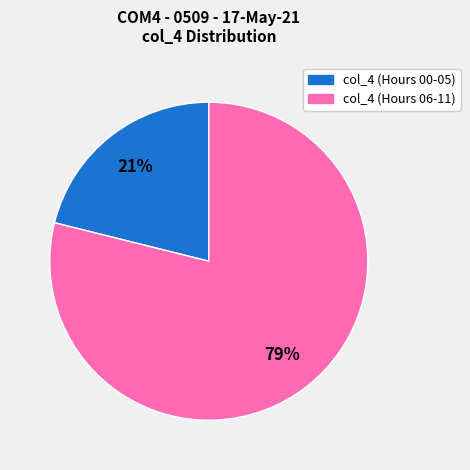

How many slices are in this pie chart?

2